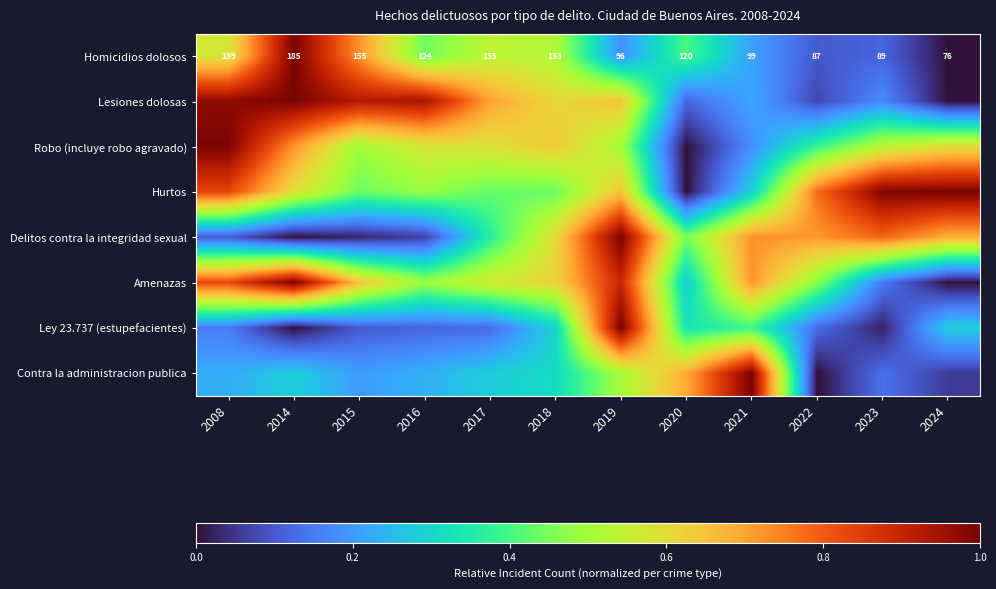

How many data points in Robo (incluye robo agravado) are above 0?

11